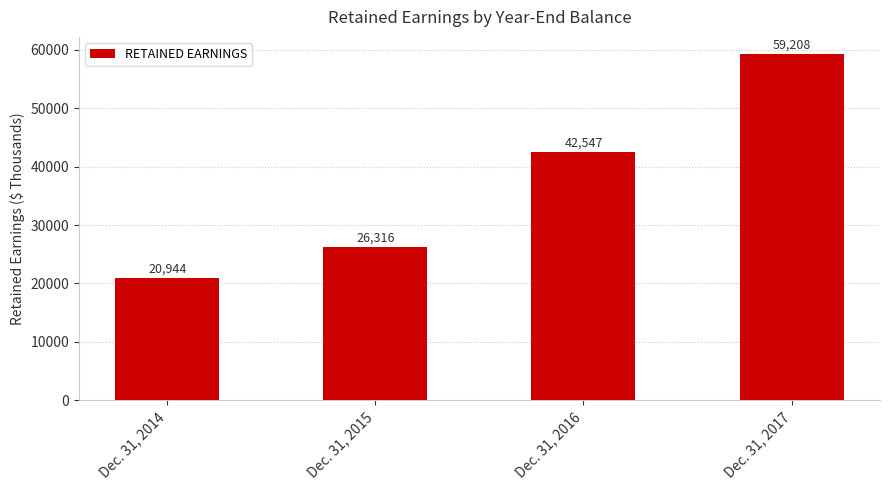

True or false: the data shows 41416 at Dec. 31, 2015.

False